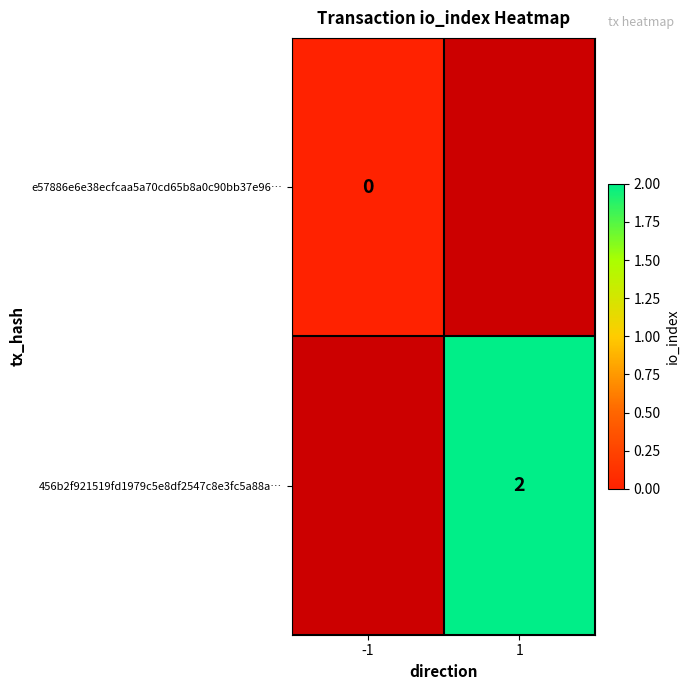

Is the value of e57886e6e38ecfcaa5a70cd65b8a0c90bb37e96… at -1 greater than the value of 456b2f921519fd1979c5e8df2547c8e3fc5a88a… at 1?

No